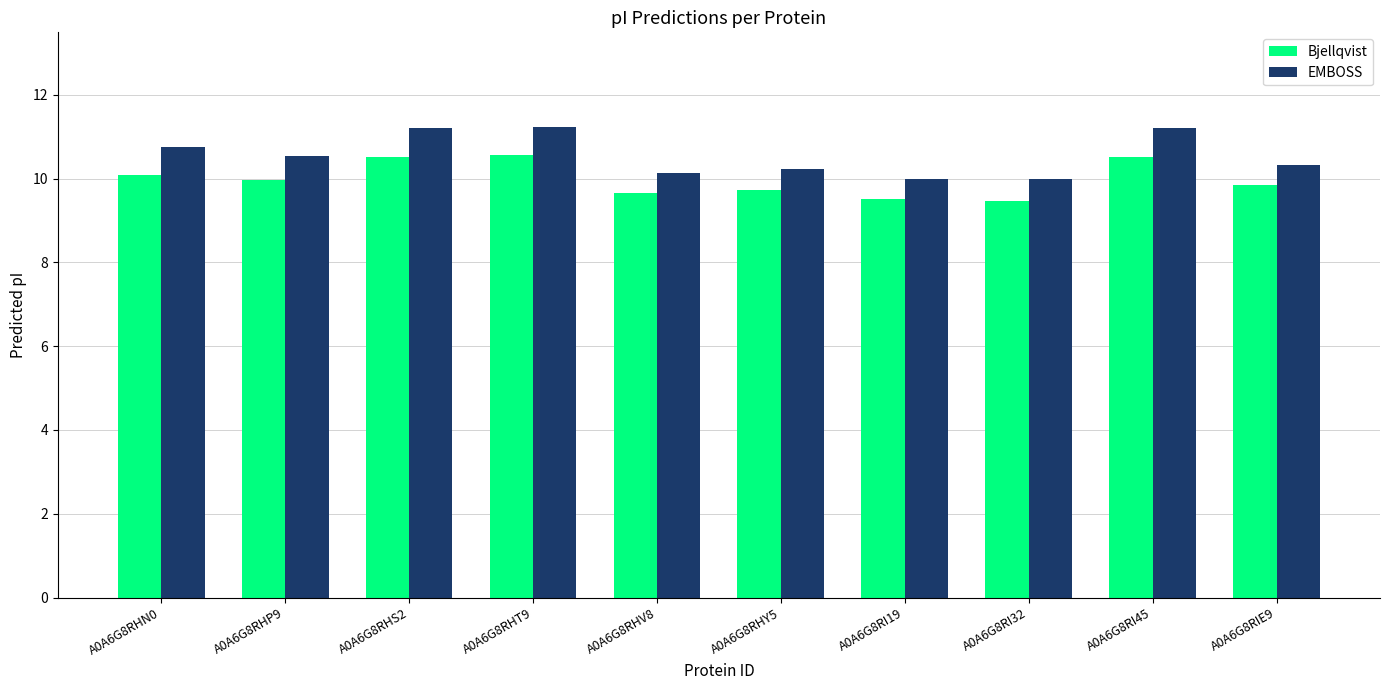

What is the difference between the highest and lowest values at A0A6G8RHV8?

0.5